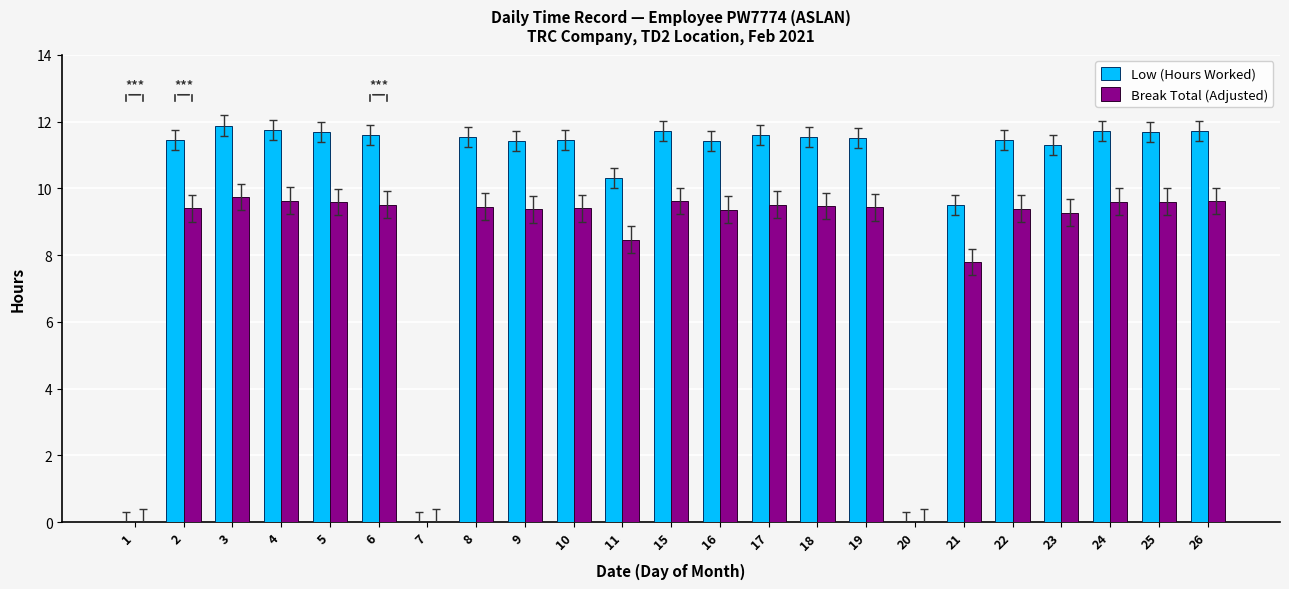

How many data points in Break Total (Adjusted) are above 9?

18